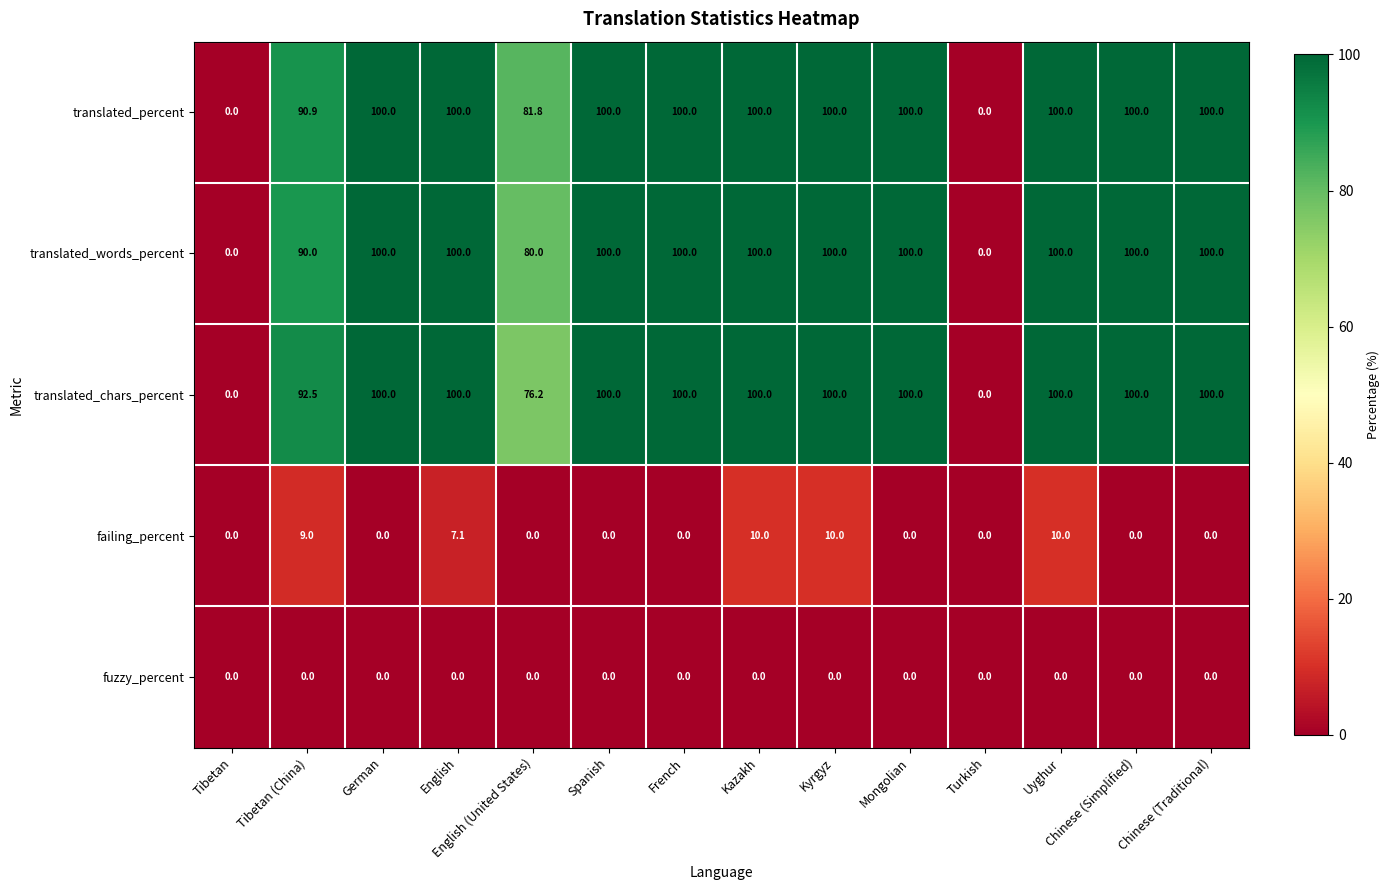

What is the sum of all translated_percent values?

1172.7